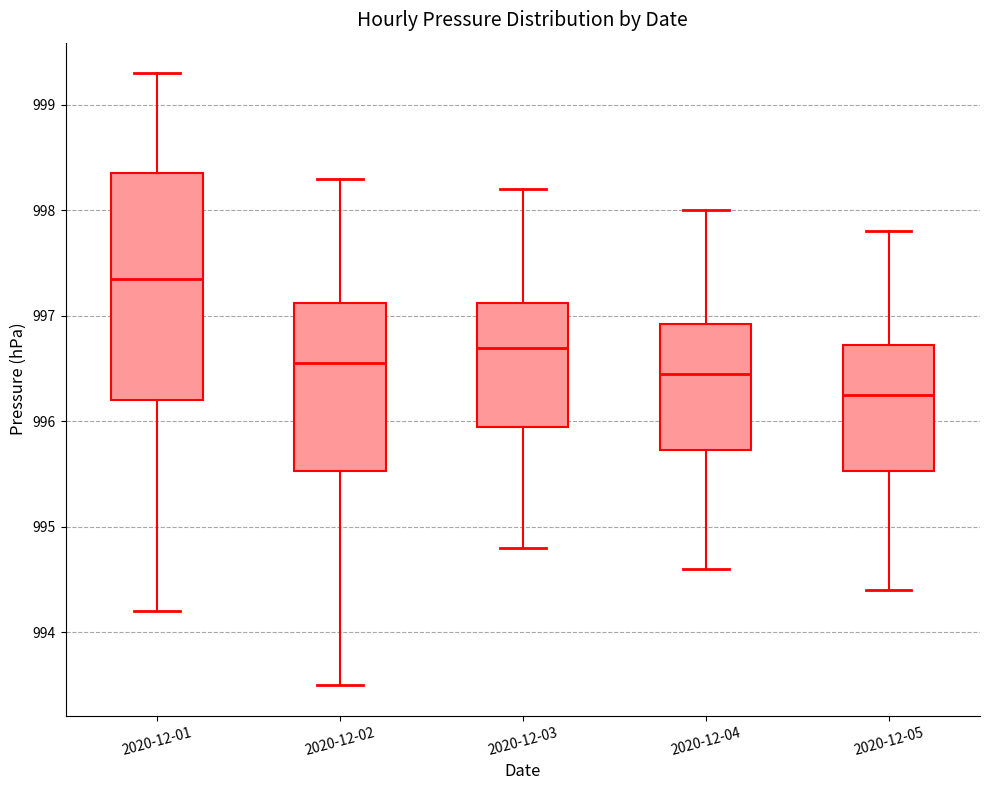

Reading left to right, transcribe this box plot: for each box, give where its median line is, the range the box spans, and where its two whiskers end, as read against the y-axis. The values are not printed on the chart, so give them approximately, as read against the axis.

2020-12-01: median 997.4, box 996.2 to 998.4, whiskers 994.2 to 999.3
2020-12-02: median 996.6, box 995.5 to 997.1, whiskers 993.5 to 998.3
2020-12-03: median 996.7, box 996.0 to 997.1, whiskers 994.8 to 998.2
2020-12-04: median 996.5, box 995.7 to 996.9, whiskers 994.6 to 998.0
2020-12-05: median 996.3, box 995.5 to 996.7, whiskers 994.4 to 997.8